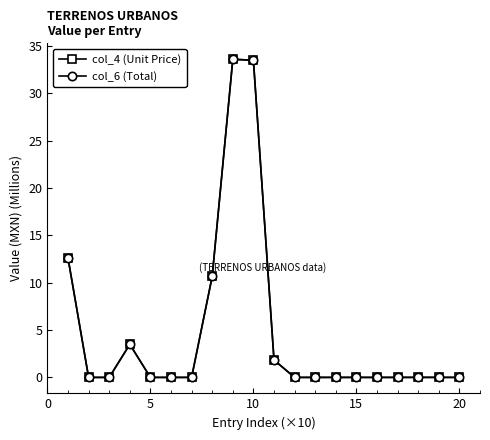

Does the chart have visible grid lines?

No